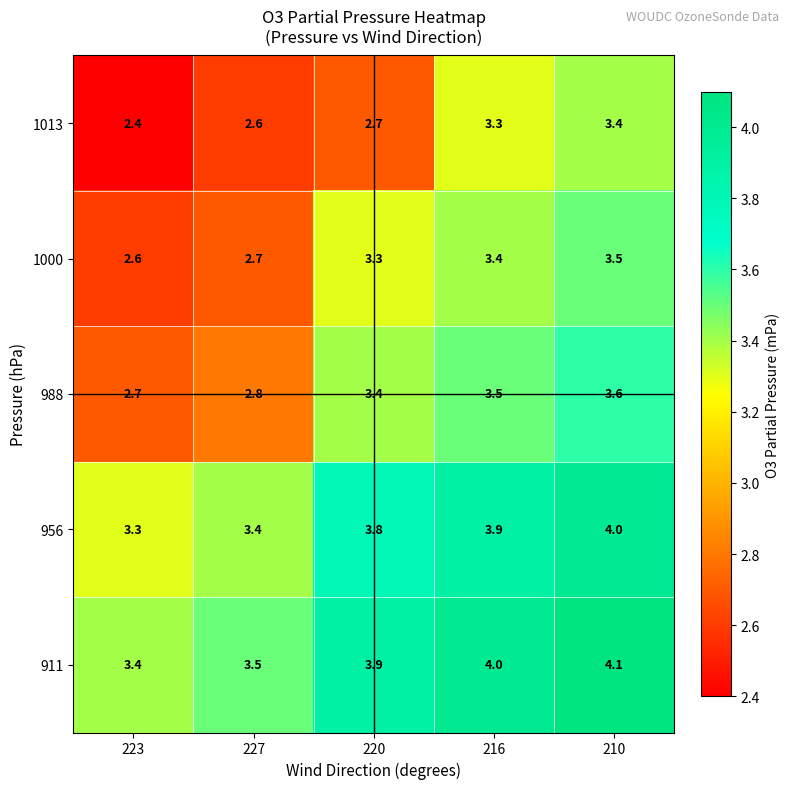

The 988 series shows 1.0 at 223. True or false?

False